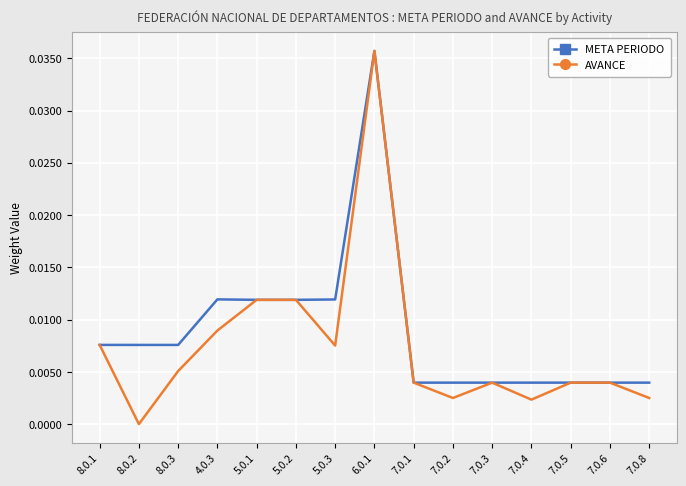

At 5.0.3, list the series in order from largest to smallest.

META PERIODO, AVANCE